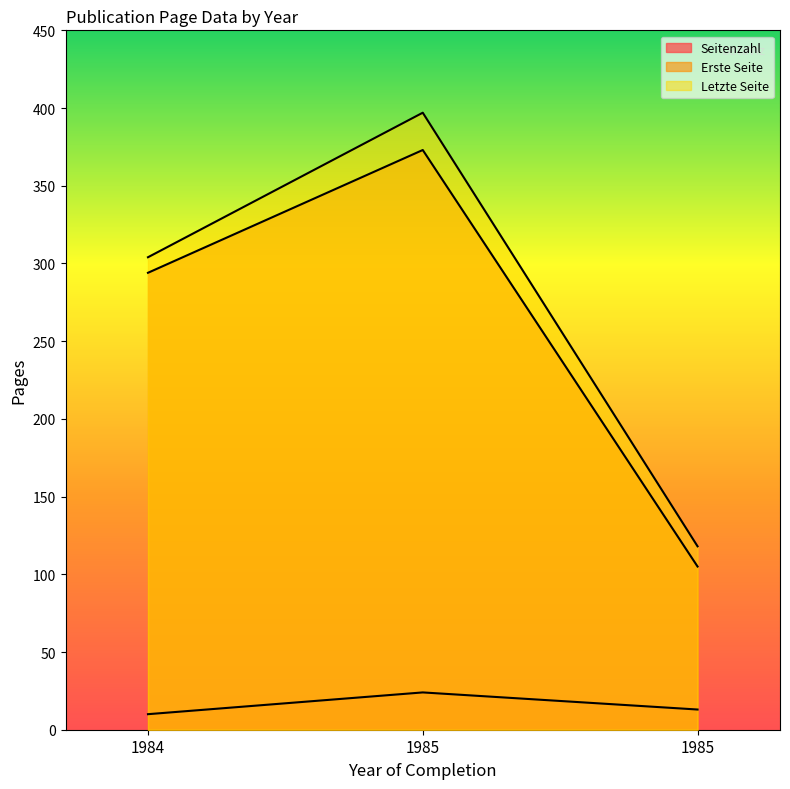

How many lines are shown in the chart?

3